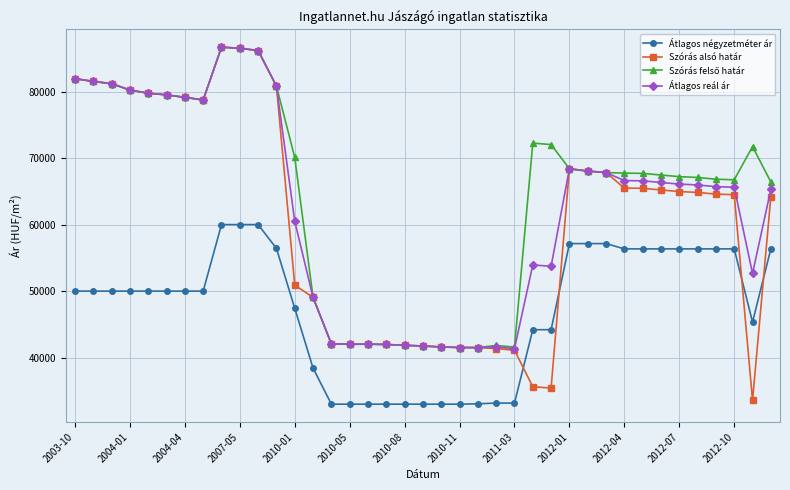

At how many categories does at least one series exceed 36532?

39